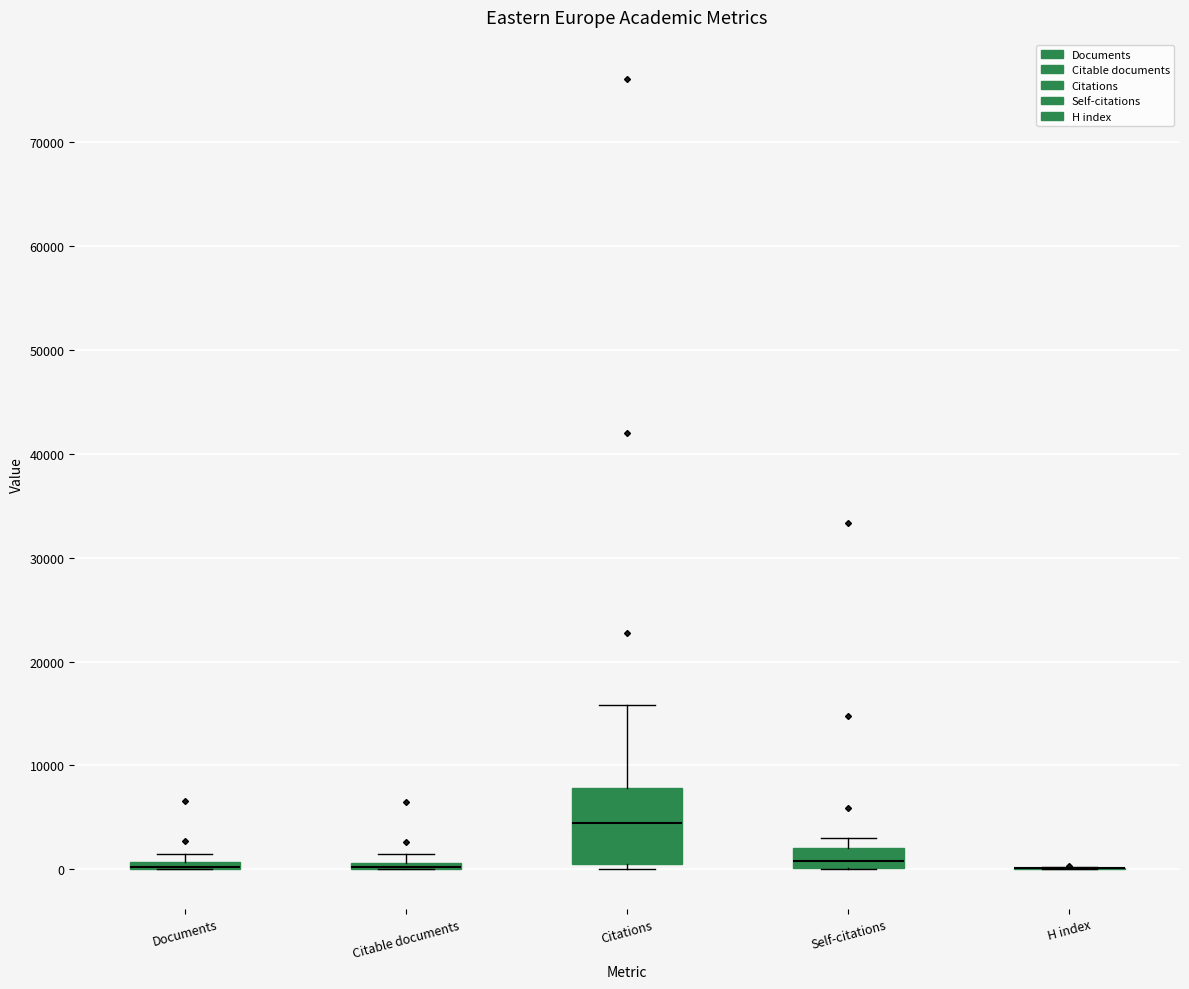

Where is the lower edge of the box for Documents on the y-axis? The values are not printed on the chart, so give them approximately, as read against the axis.

0